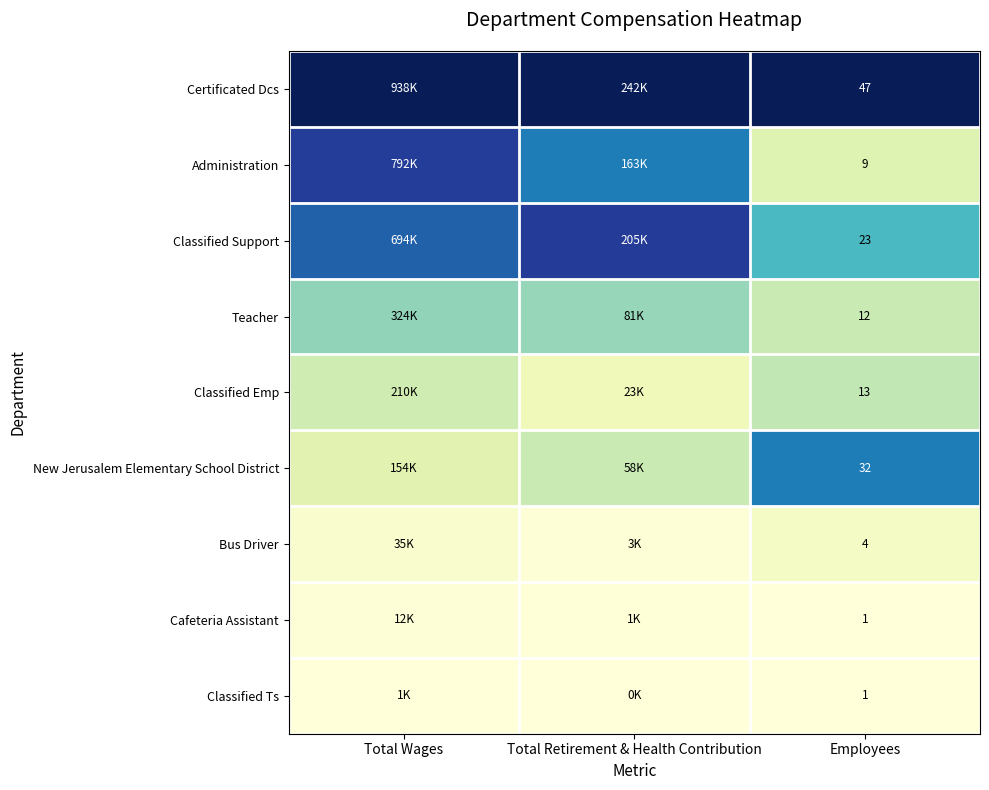

Is it true that New Jerusalem Elementary School District equals 0.3 at Total Retirement & Health Contribution?

False